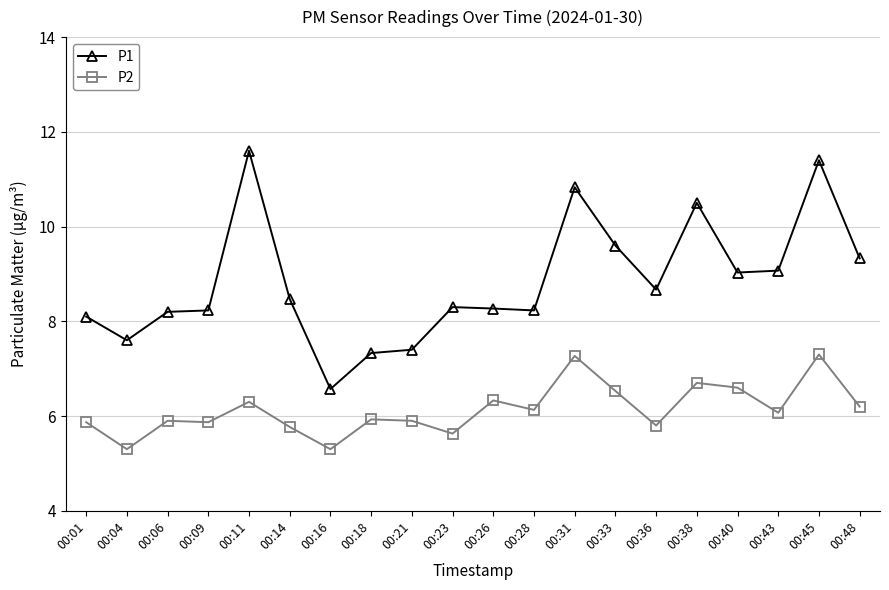

True or false: P1 and P2 intersect in this chart.

False